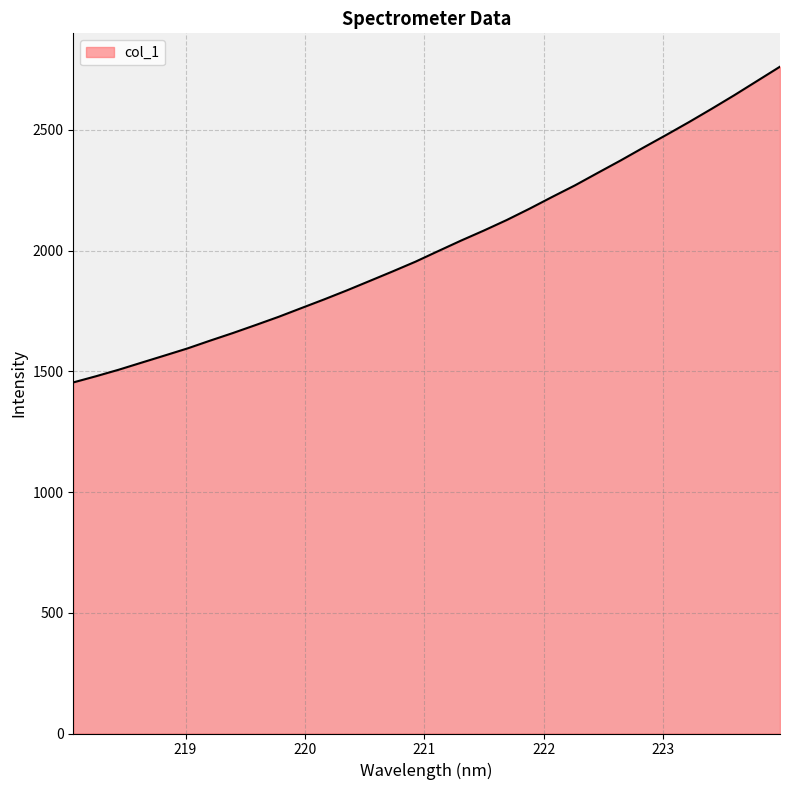

What is the difference between the maximum and minimum values?

1307.8